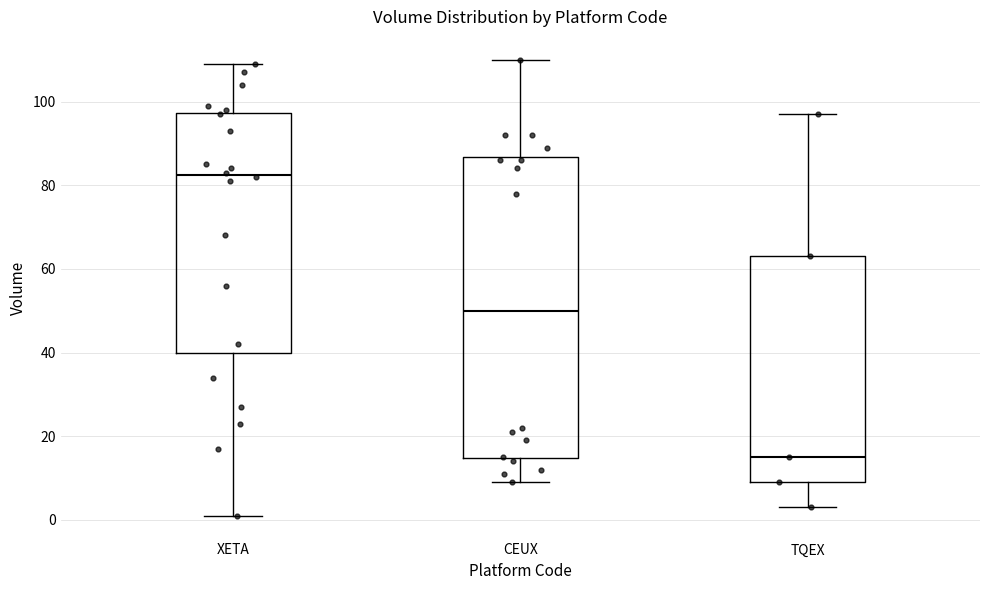

Comparing the boxes themselves (not the whiskers), which one is the tallest?

CEUX